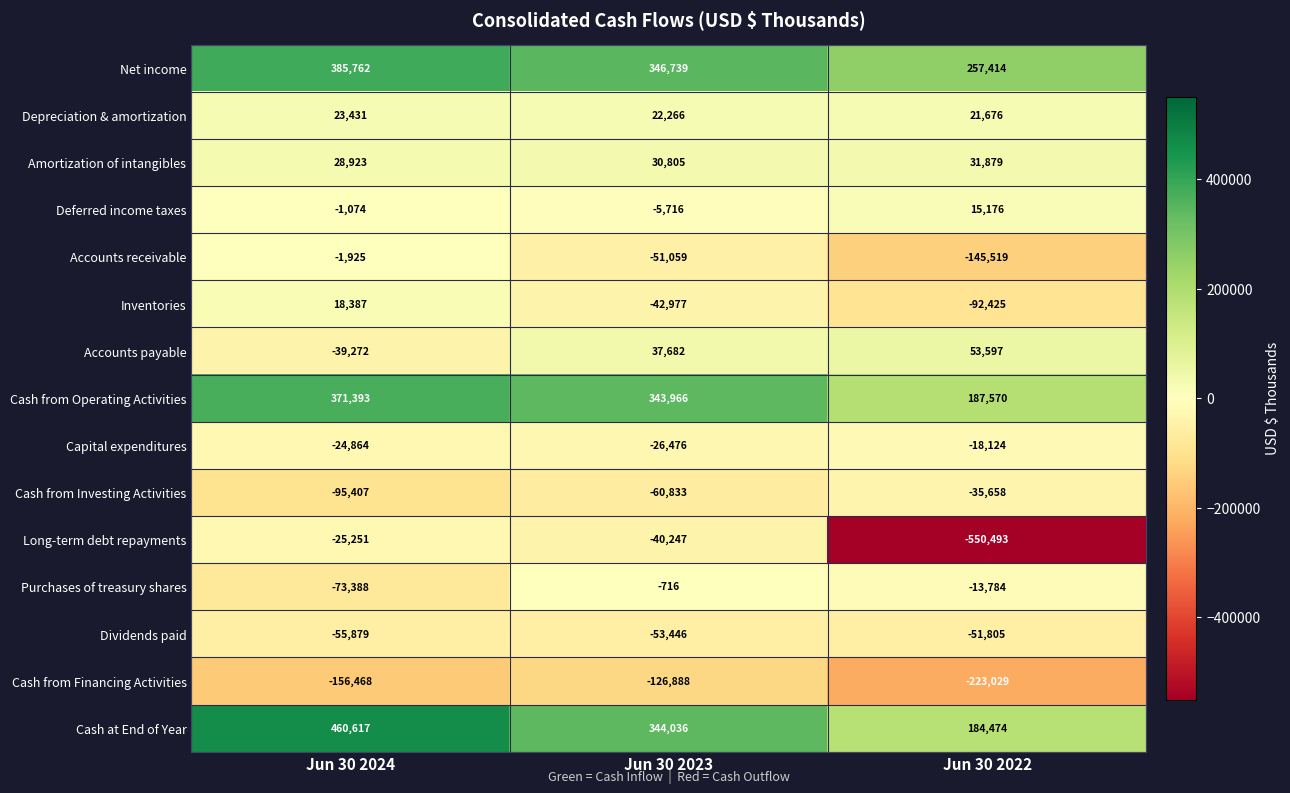

Which series has the largest range (max minus min)?

Long-term debt repayments